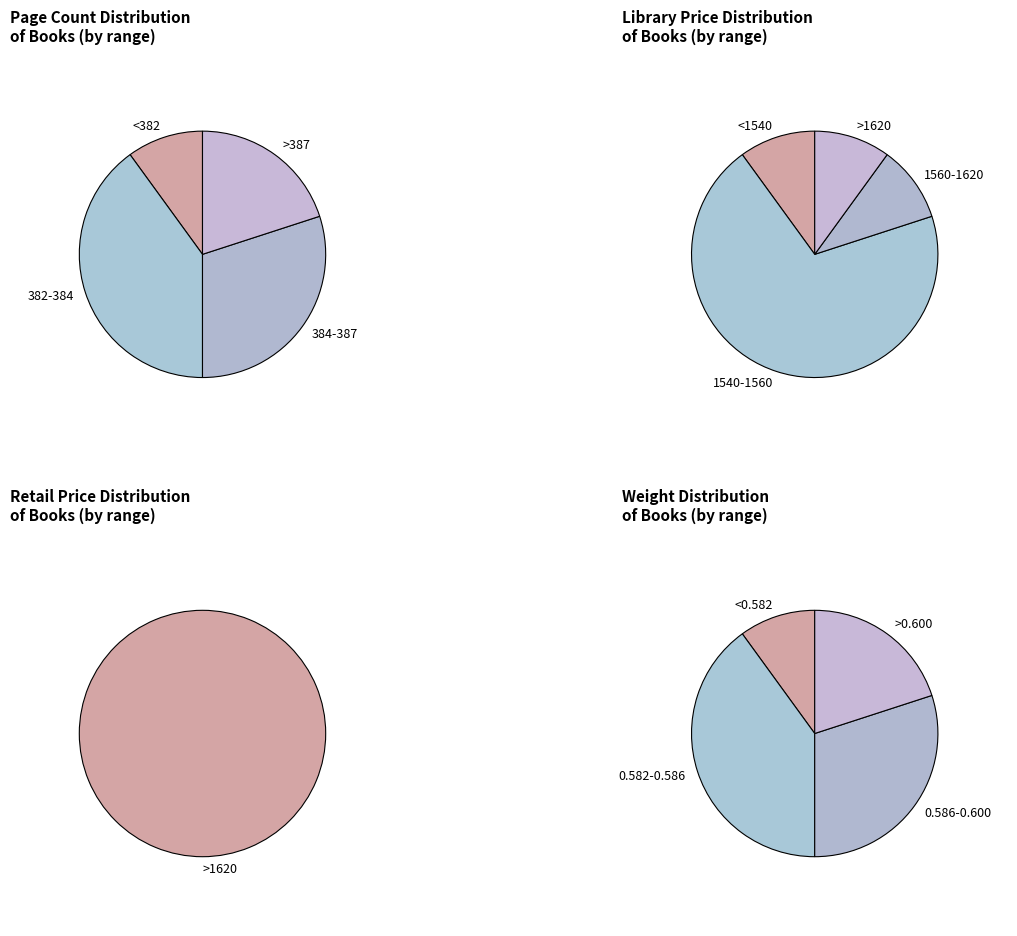

Between 539403 and 539400, which is larger?

539403